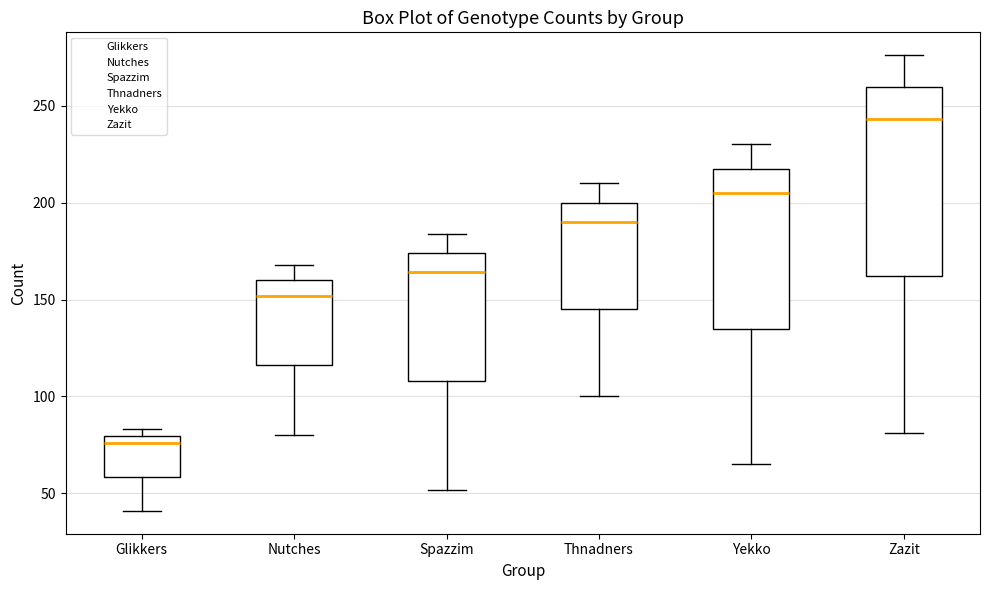

Where is the upper edge of the box for Spazzim on the y-axis? The values are not printed on the chart, so give them approximately, as read against the axis.

175